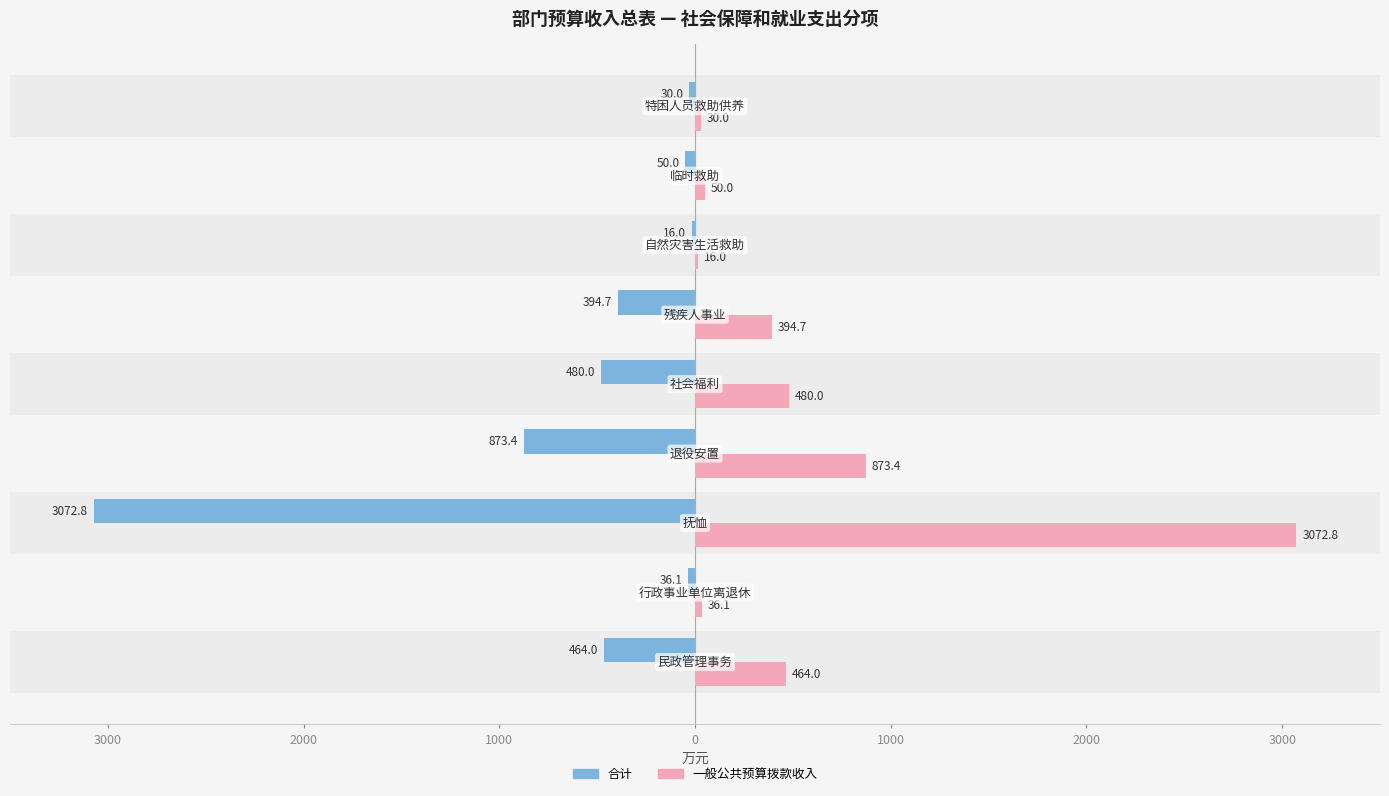

Which series changed the most between 3000 and 0?

一般公共预算拨款收入